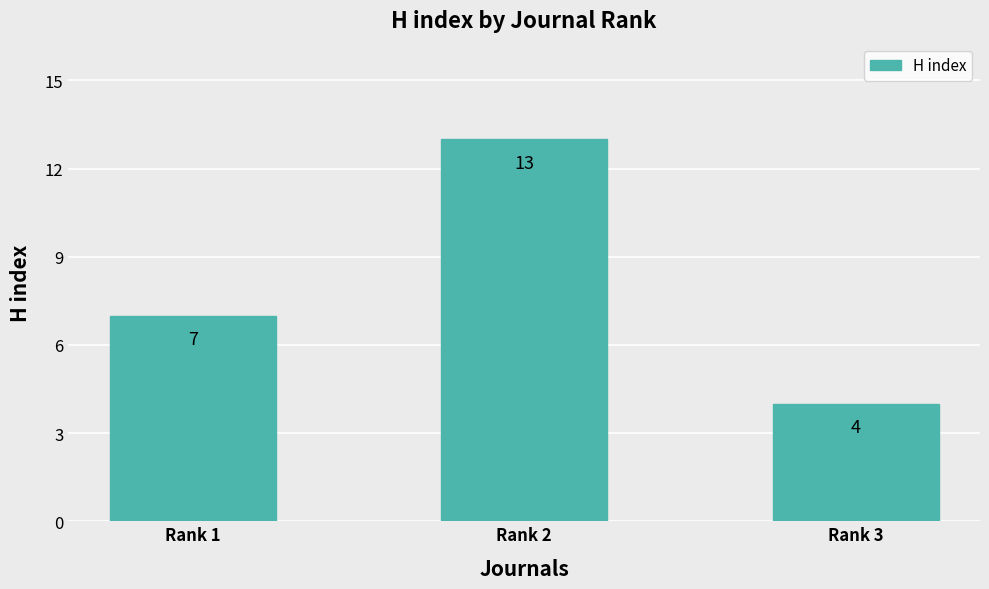

Is it true that the value at Rank 3 is 5?

False